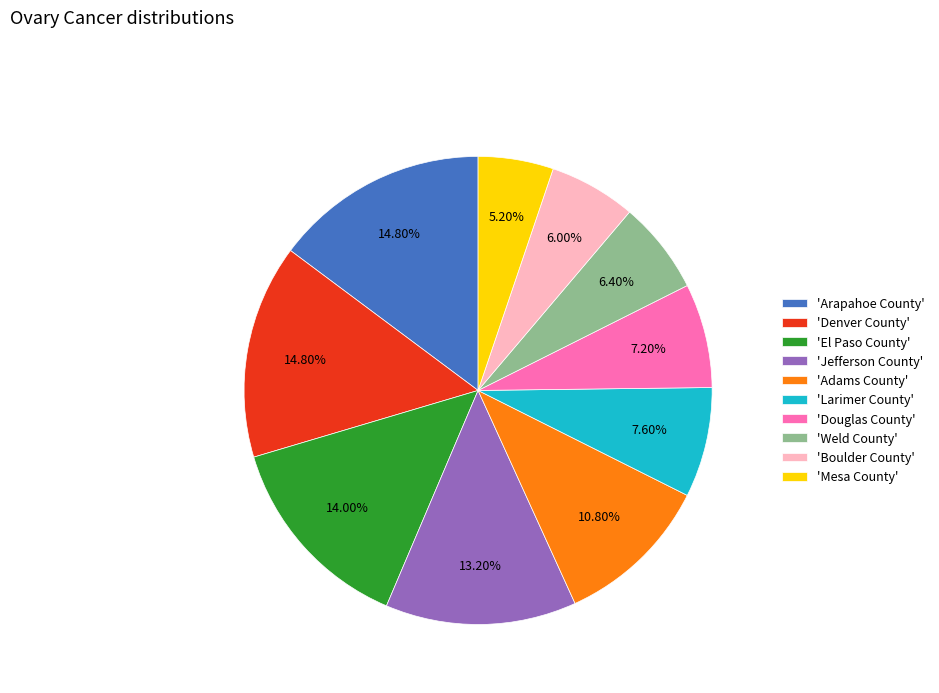

How many slices are in this pie chart?

10